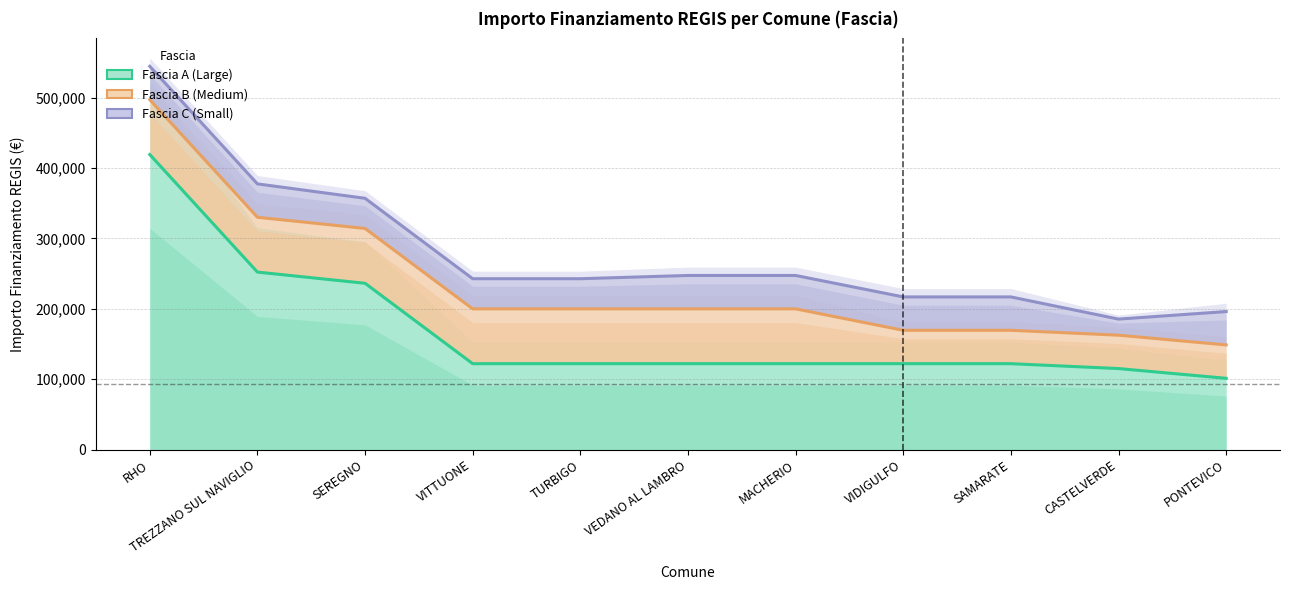

Which series has the largest total across all categories?

Fascia C